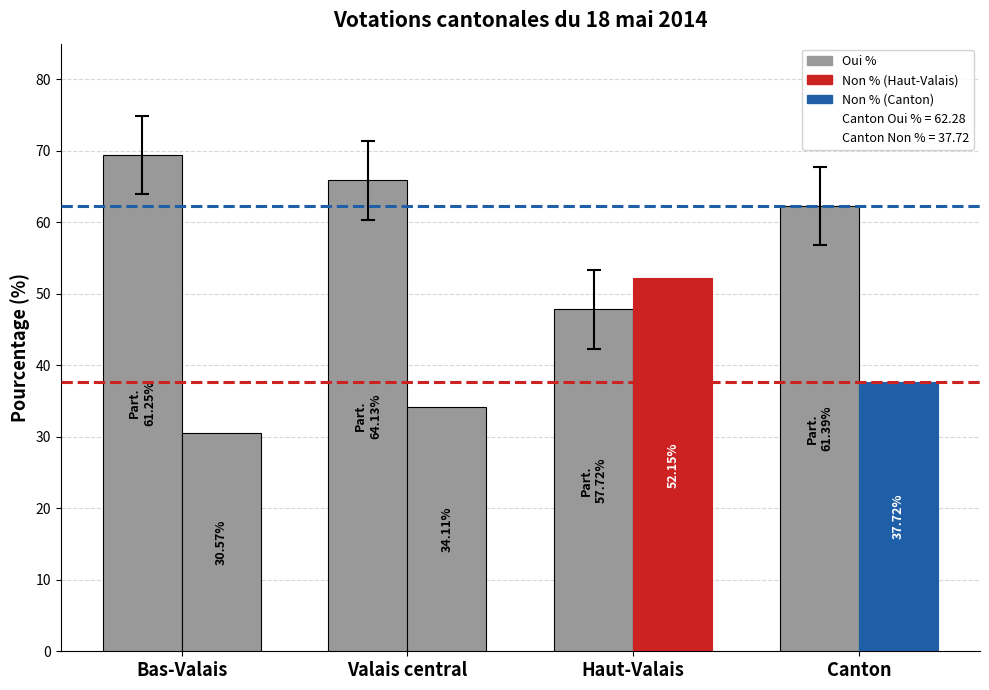

Count the number of data series in this chart.

2